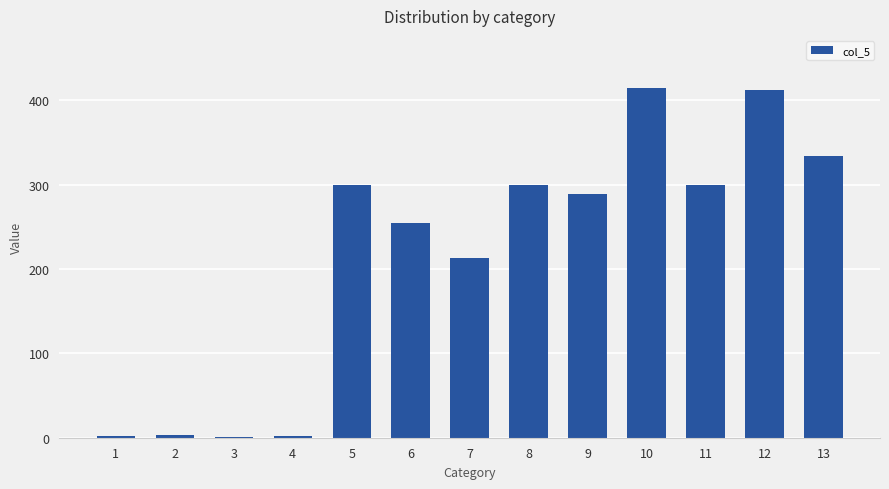

Read the value at 12.

412.4